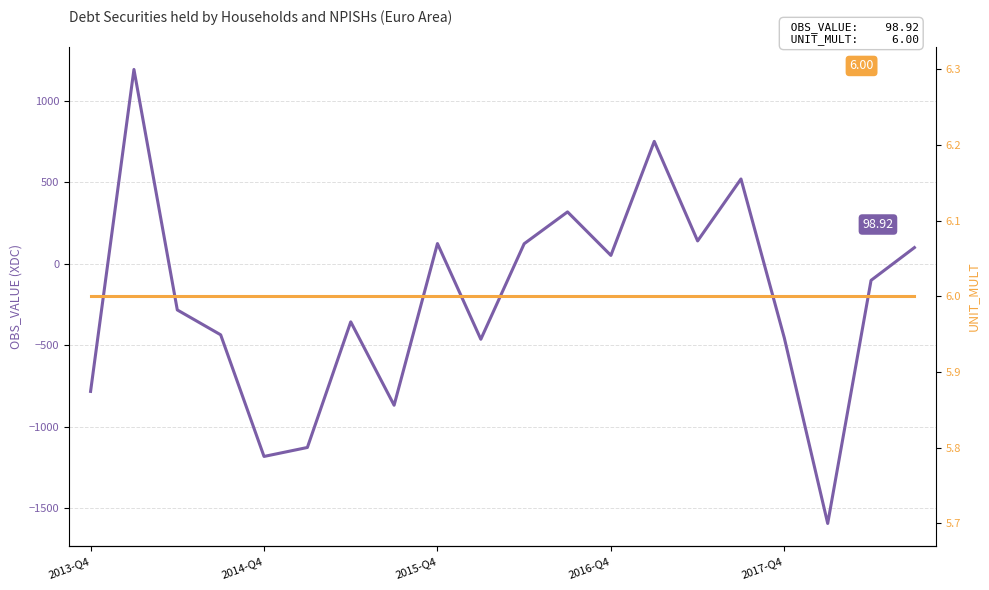

True or false: UNIT_MULT has a value of 3.1 at 7.

False